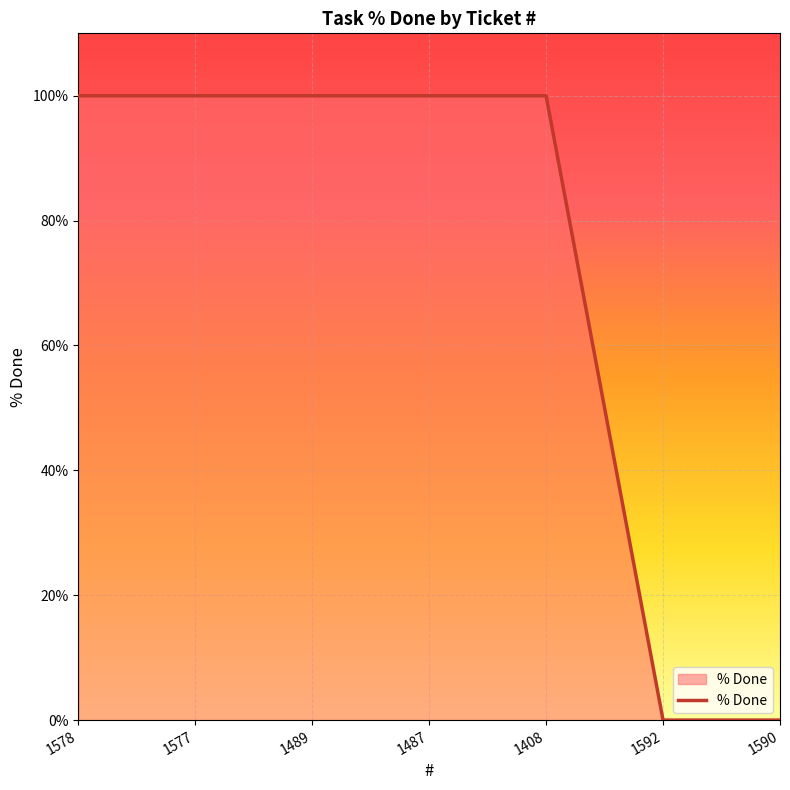

Between 1577 and 1592, which is larger?

1577